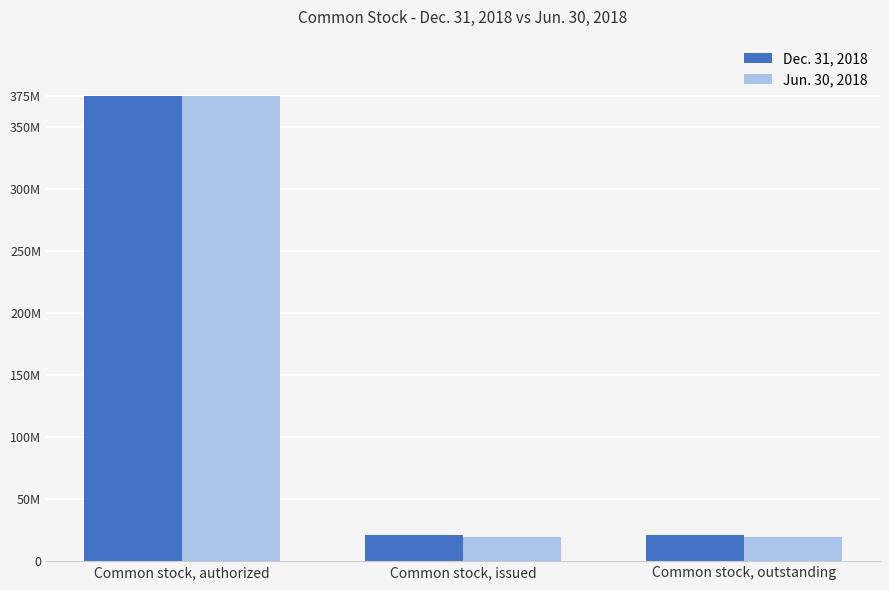

Which category has the highest value in the Dec. 31, 2018 series?

Common stock, authorized